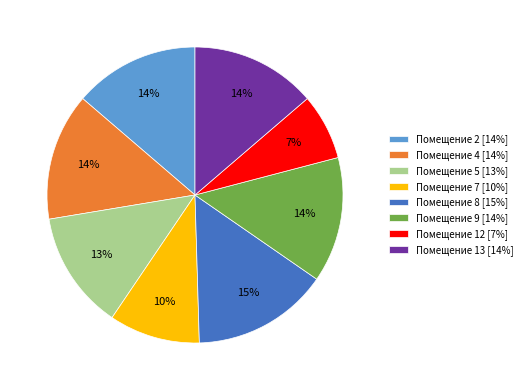

Does Помещение 7 [10%] account for over 50% of the chart?

No